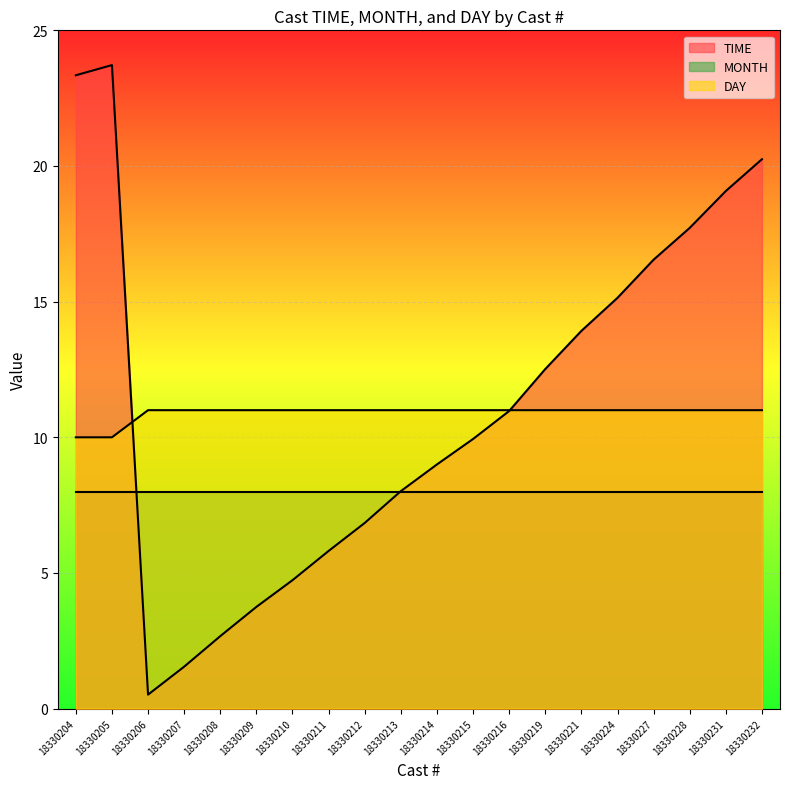

Rank the series at 18330232 from highest to lowest value.

TIME, DAY, MONTH